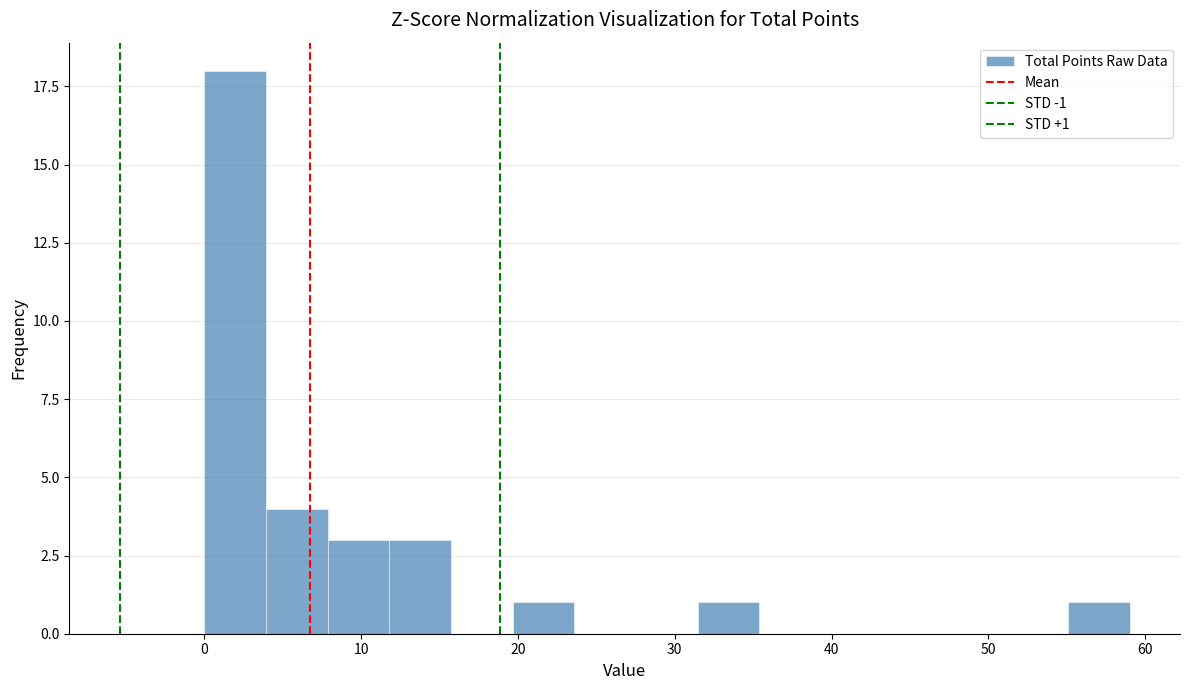

Around what value on the x-axis is the tallest bar? Give the approximate position of its centre, as read against the axis.

2